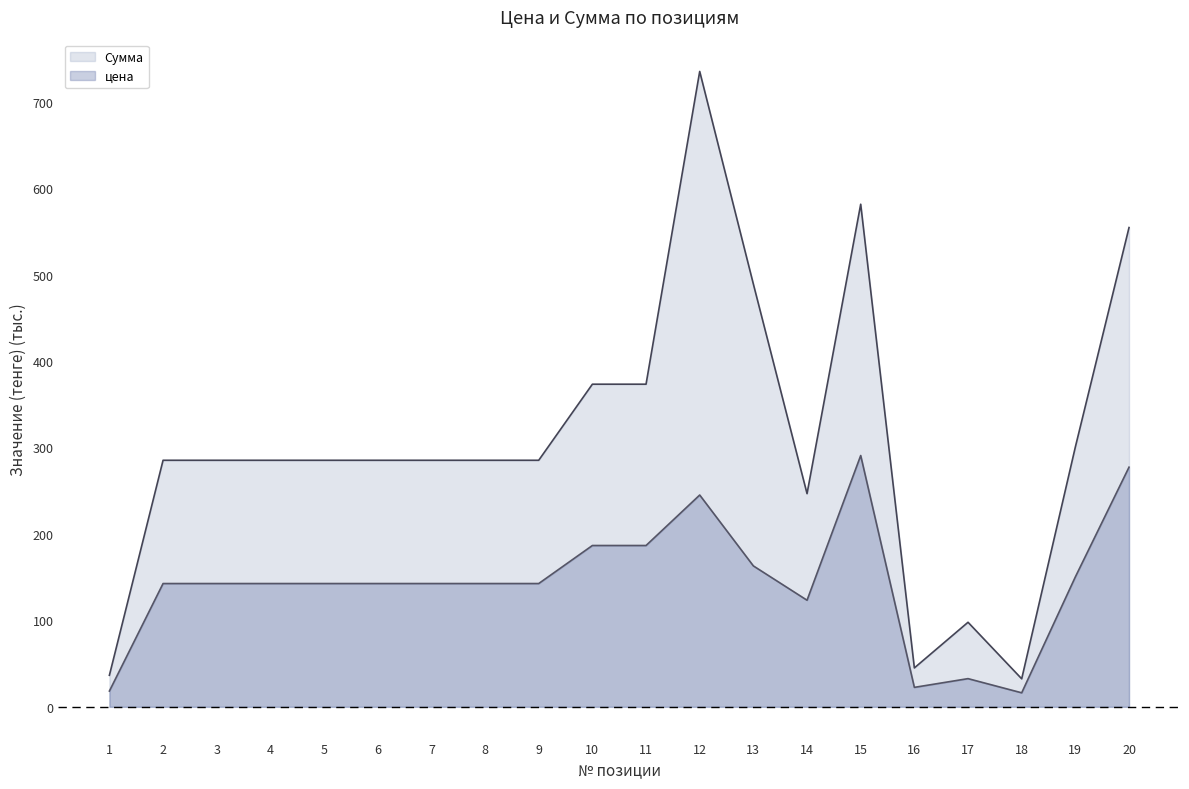

At which category does Сумма reach its first local peak?

12